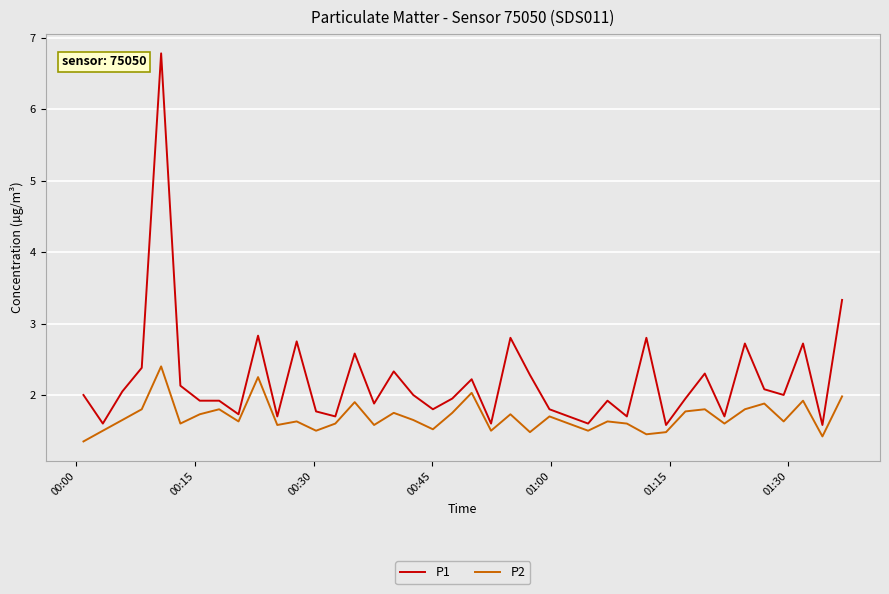

What is the minimum value shown in the chart?

1.4